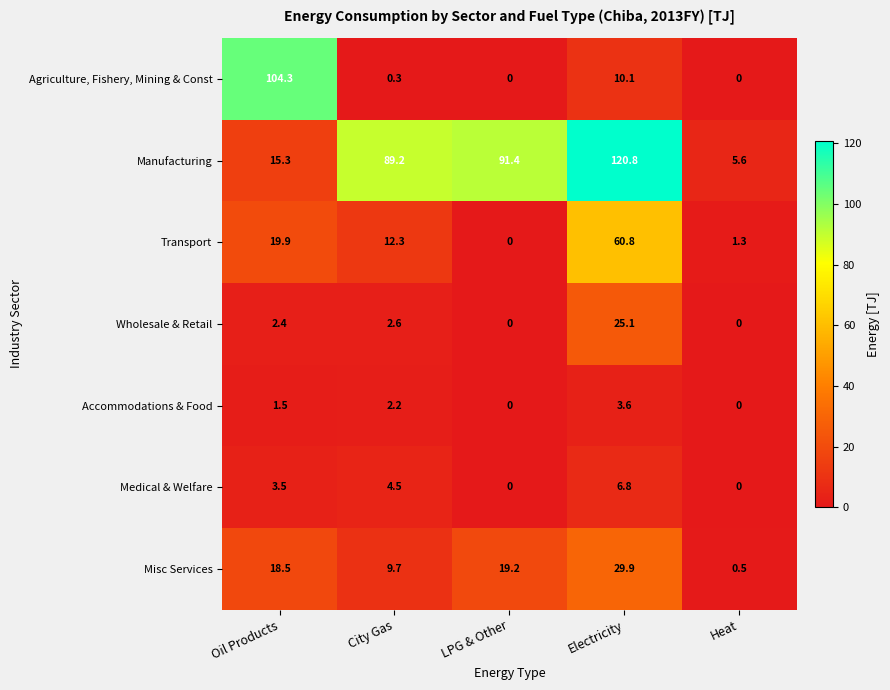

What is the total value across all series at City Gas?

120.8